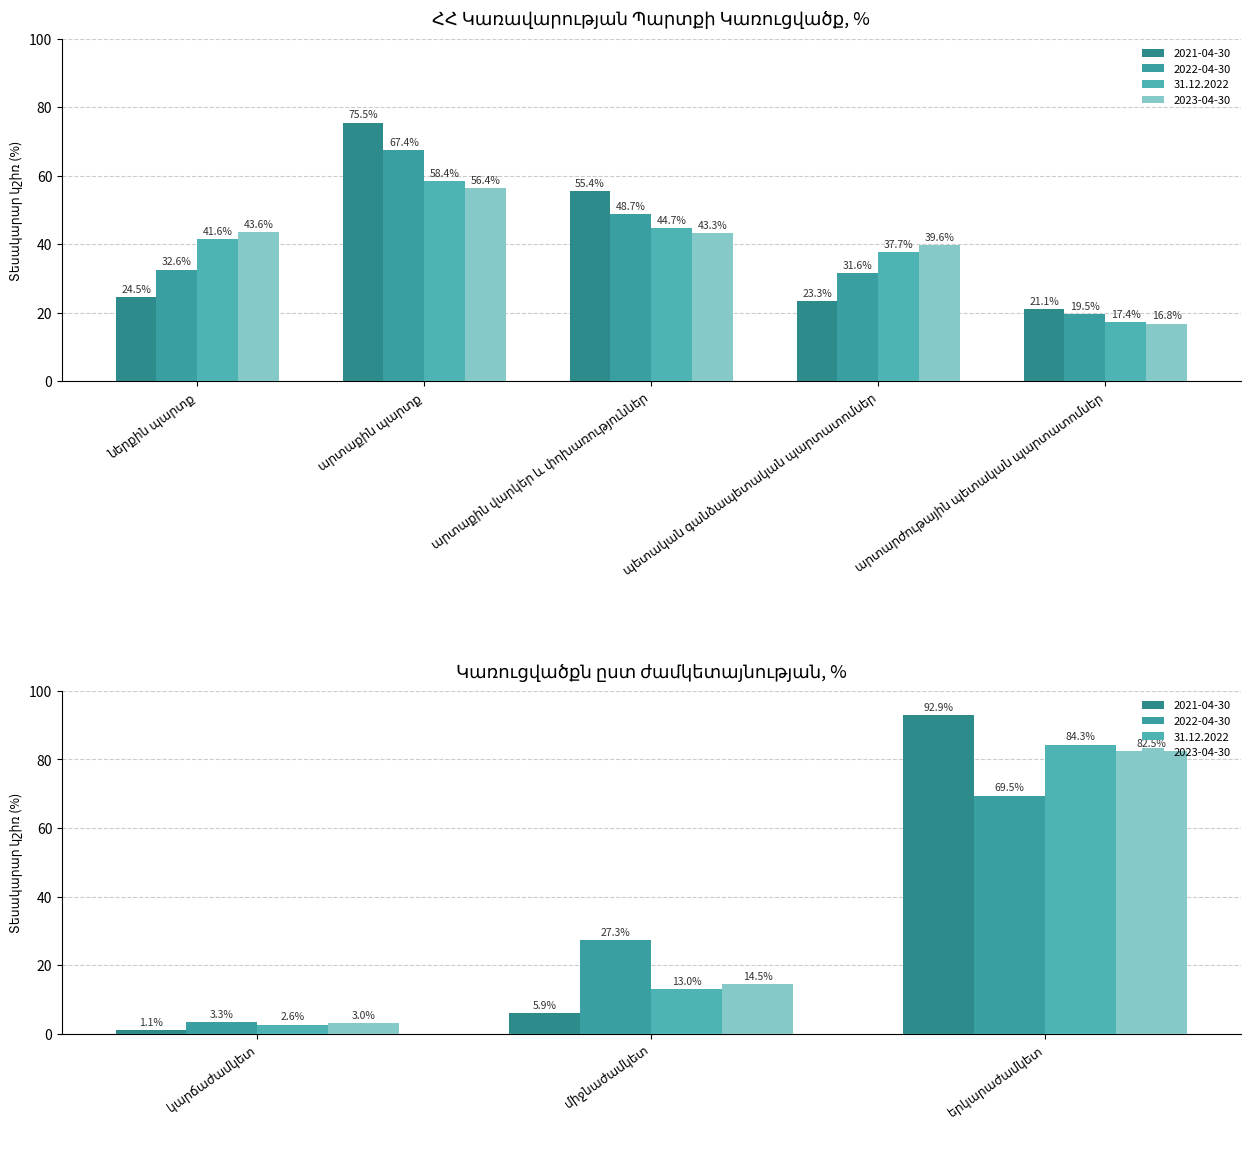

Rank the series by their maximum value, from highest to lowest.

2021-04-30, 31.12.2022, 2023-04-30, 2022-04-30